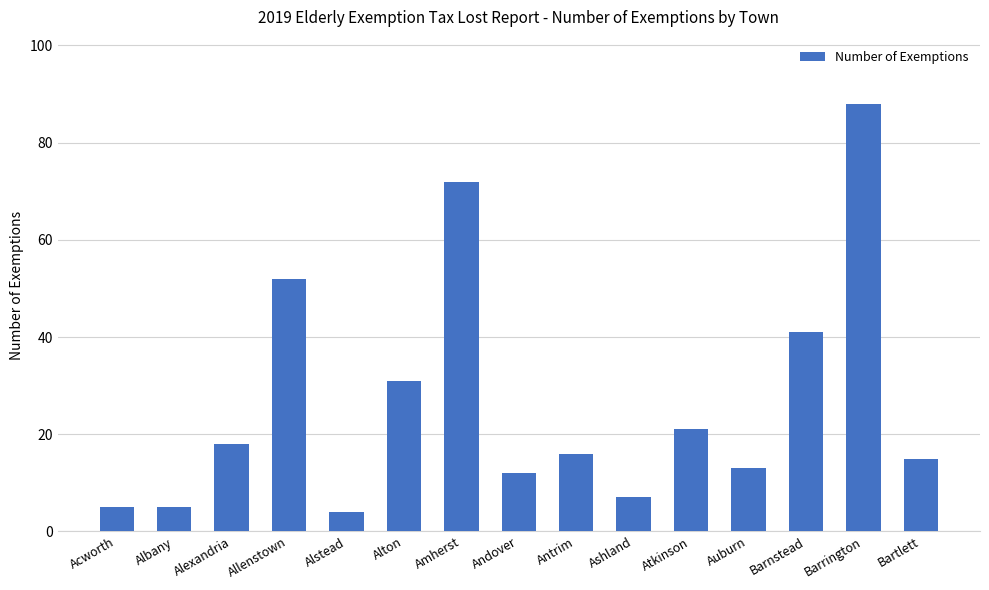

Are the bars horizontal?

No